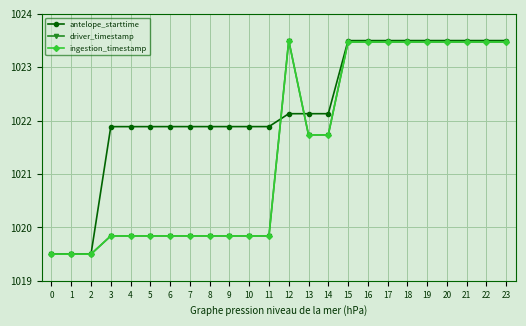

What is the maximum value shown in the chart?

1023.5